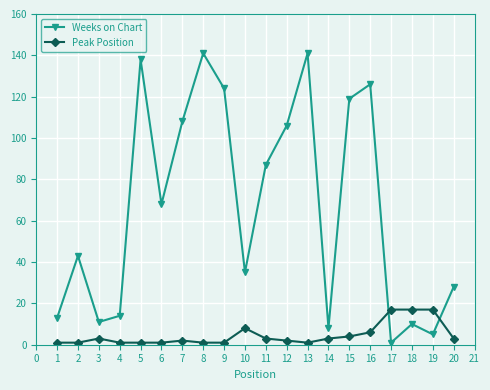

Between 9 and 11, which series saw the biggest shift?

Weeks on Chart